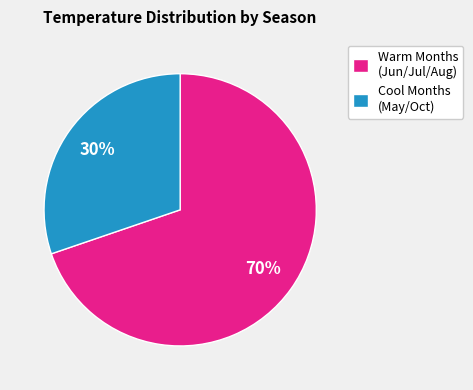

Combined, do Cool Months (May/Oct) and Warm Months (Jun/Jul/Aug) account for over 50%?

Yes